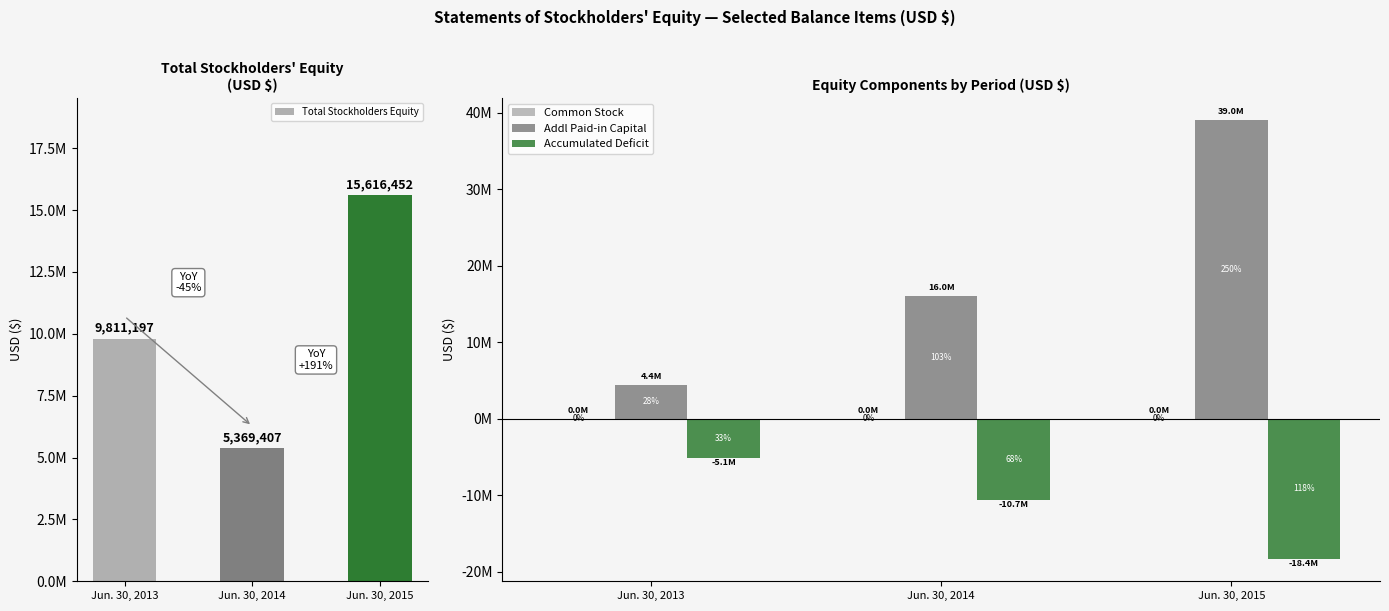

Is the value of Accumulated Deficit at Jun. 30, 2013 greater than the value of Common Stock at Jun. 30, 2015?

No